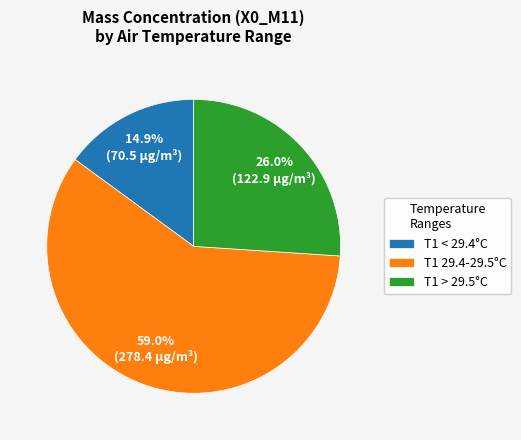

To the nearest percent, what is the difference between the largest and smallest slice percentages?

44%